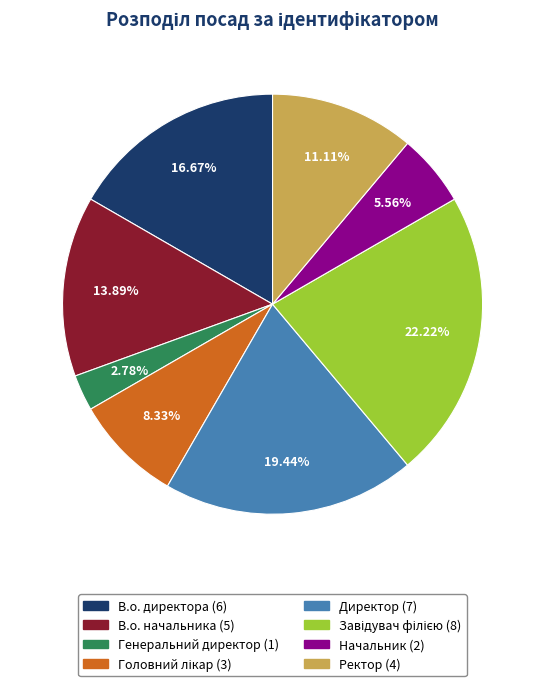

To the nearest percent, what is the difference between the largest and smallest slice percentages?

19%